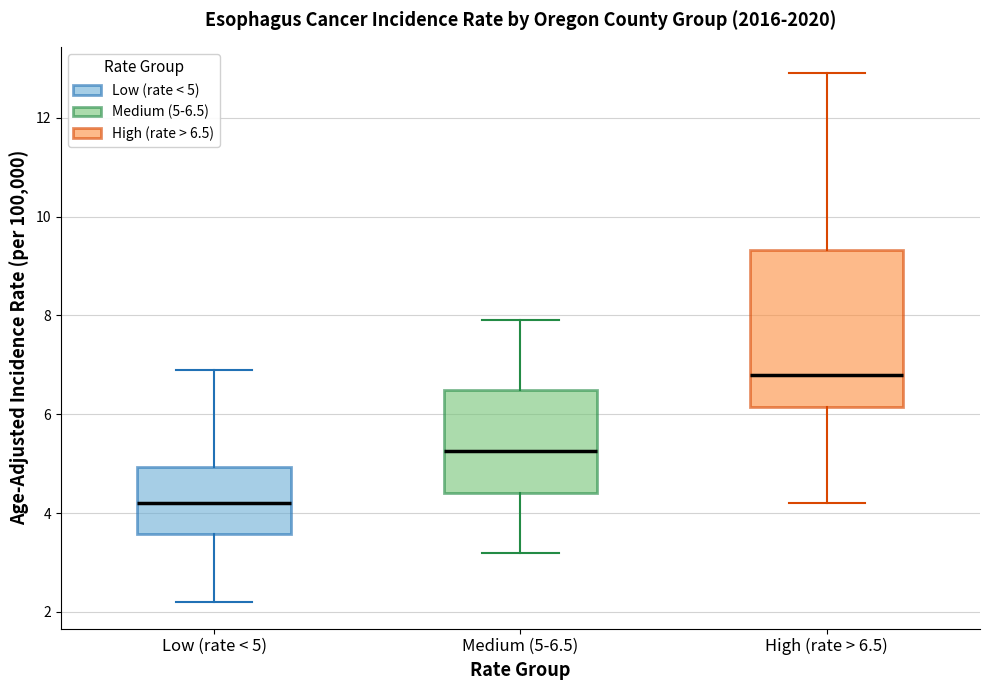

Which box is the tallest, from its lower edge to its upper edge?

High (rate > 6.5)